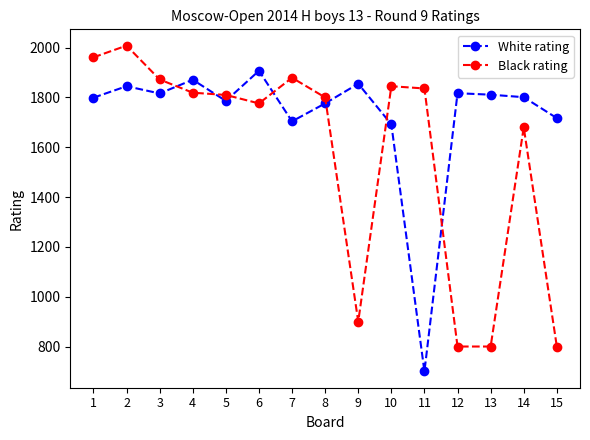

What is the spread (max minus min) of values at 13?

1011